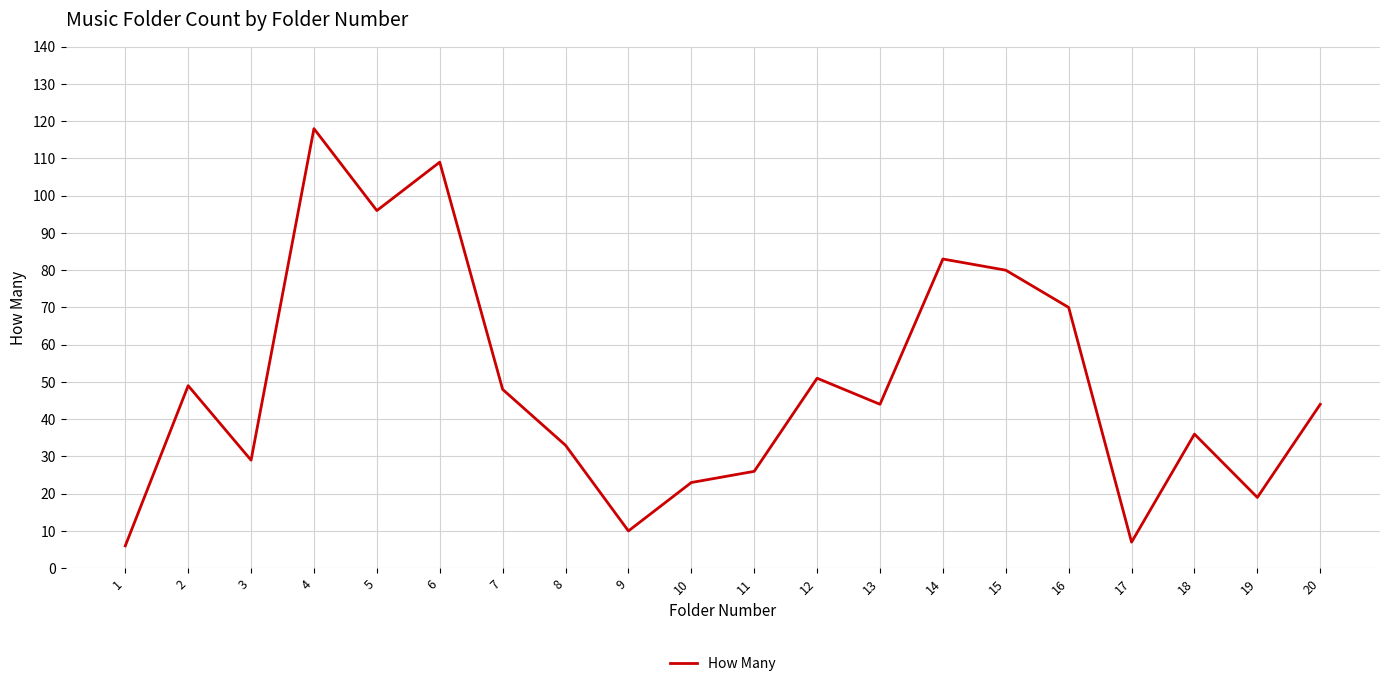

What is the maximum value shown in the chart?

118